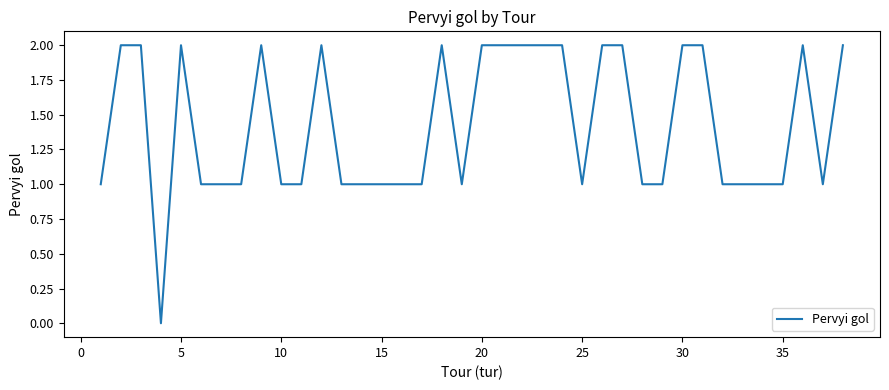

Reading right to left, transcribe all the data shown in this chart.

2	1	2	1	1	1	1	2	2	1	1	2	2	1	2	2	2	2	2	1	2	1	1	1	1	1	2	1	1	2	1	1	1	2	0	2	2	1